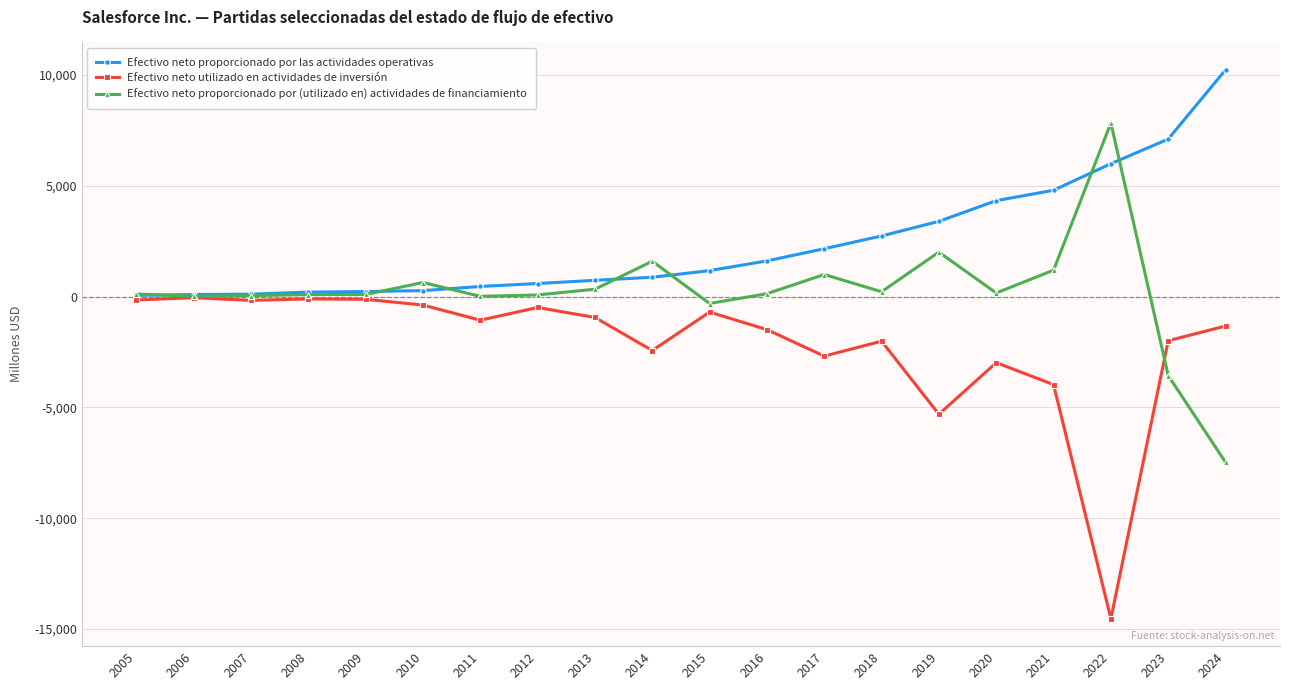

What is the difference between the maximum and minimum values in the Efectivo neto proporcionado por las actividades operativas series?

10178